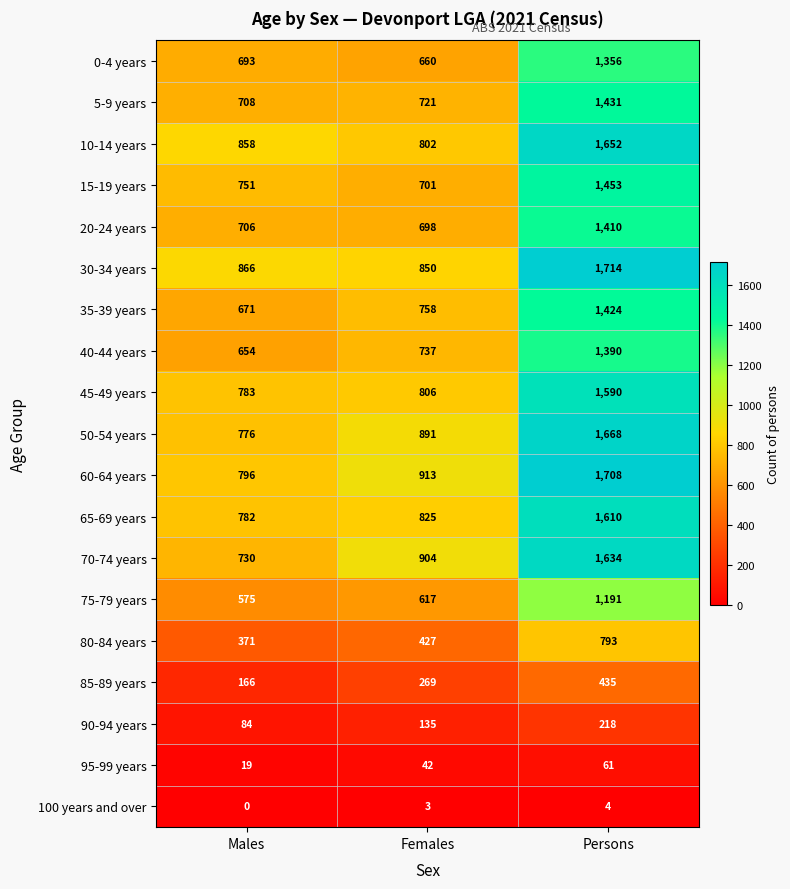

What is the difference between the second highest and minimum values in the 70-74 years series?

174